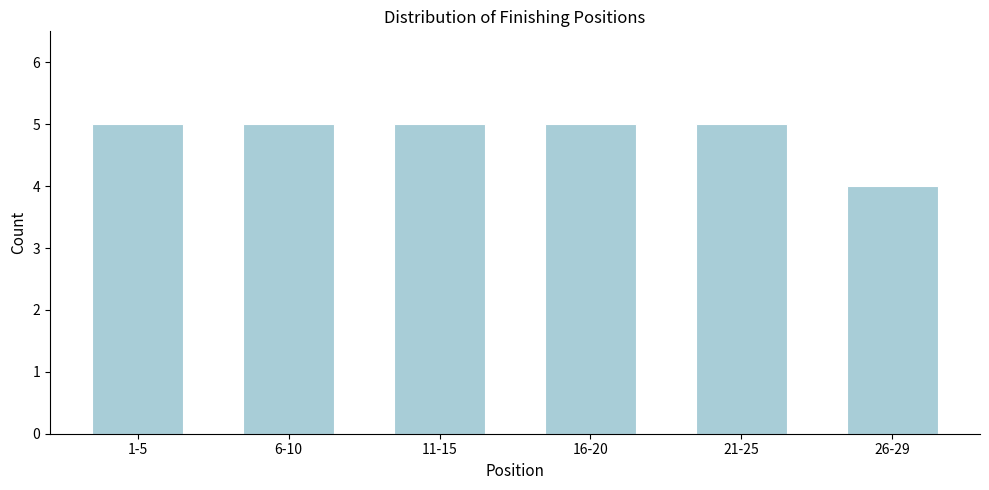

Reading left to right, extract all data points from this chart.

5	5	5	5	5	4